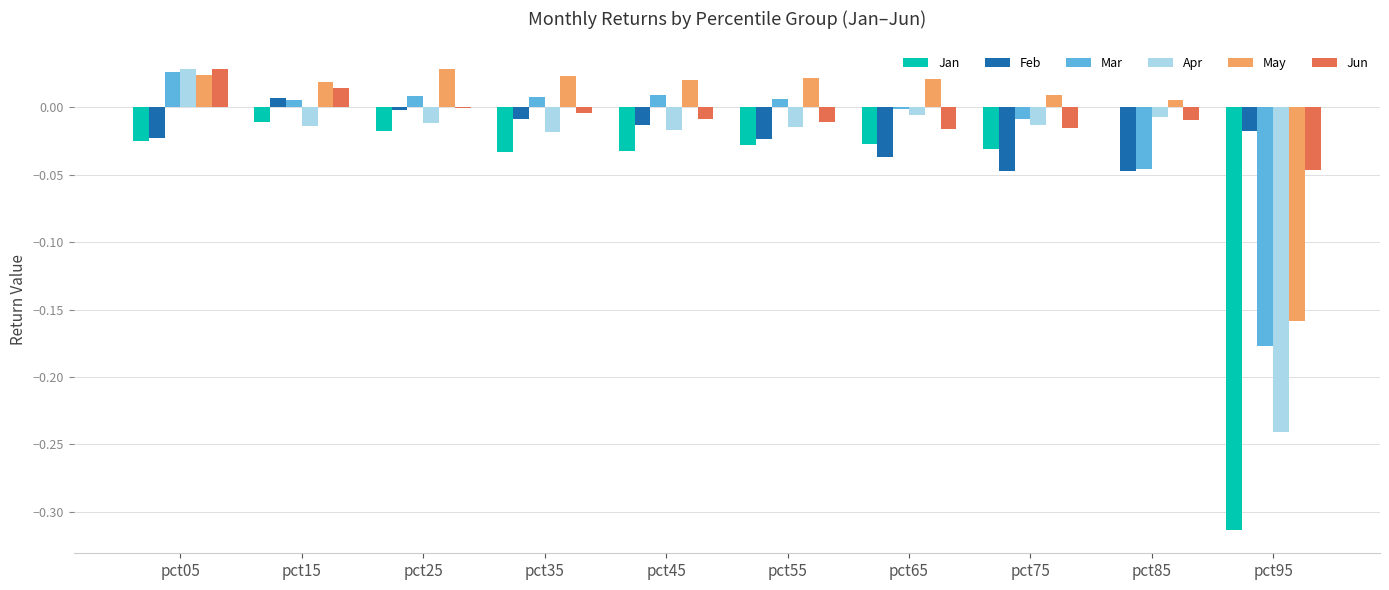

Is the value of Jan at pct45 greater than the value of Jun at pct25?

No